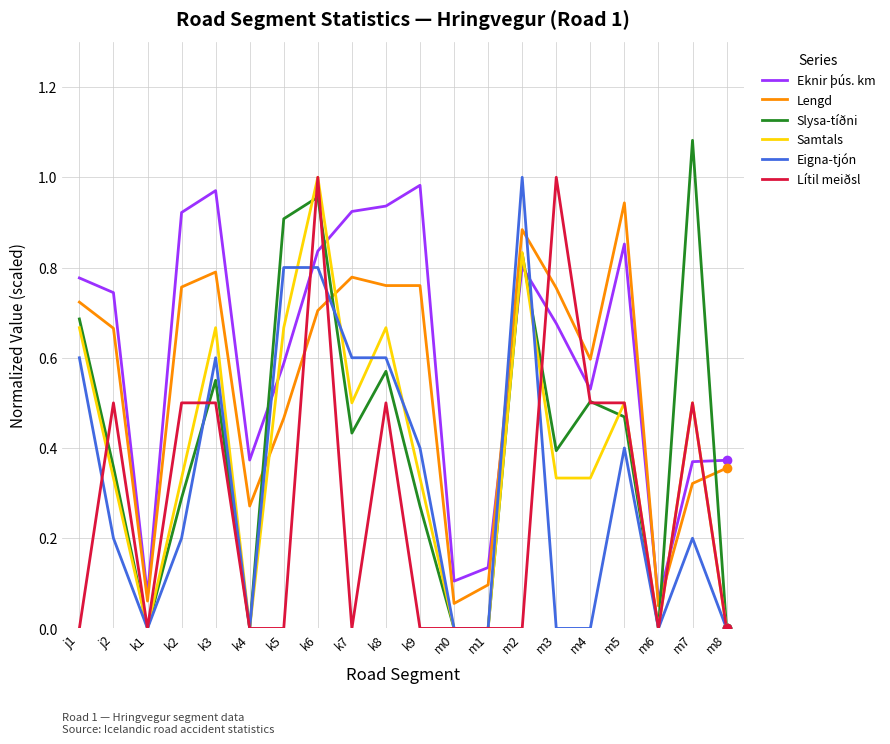

How many Samtals values are between 0 and 1?

20